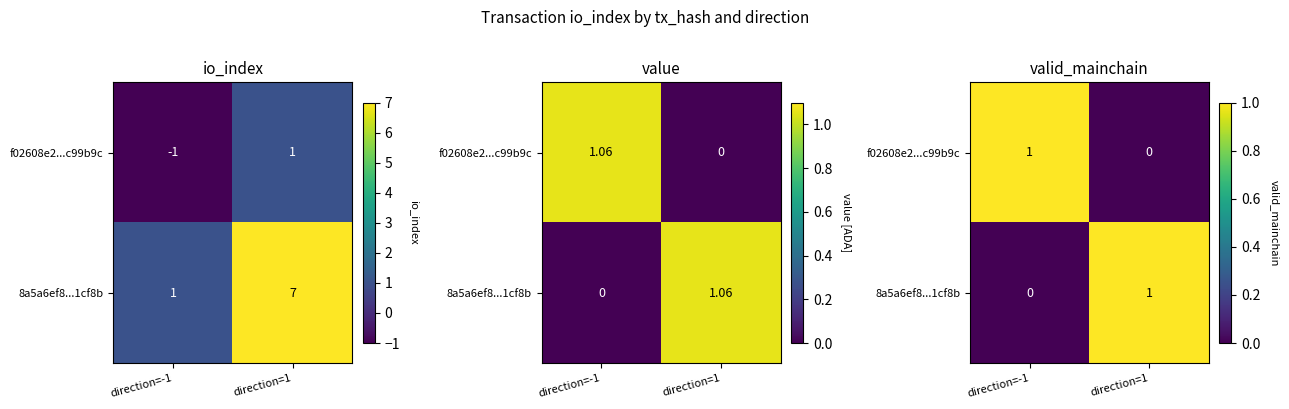

Is it true that 8a5a6ef8...1cf8b equals 0 at direction=-1?

True